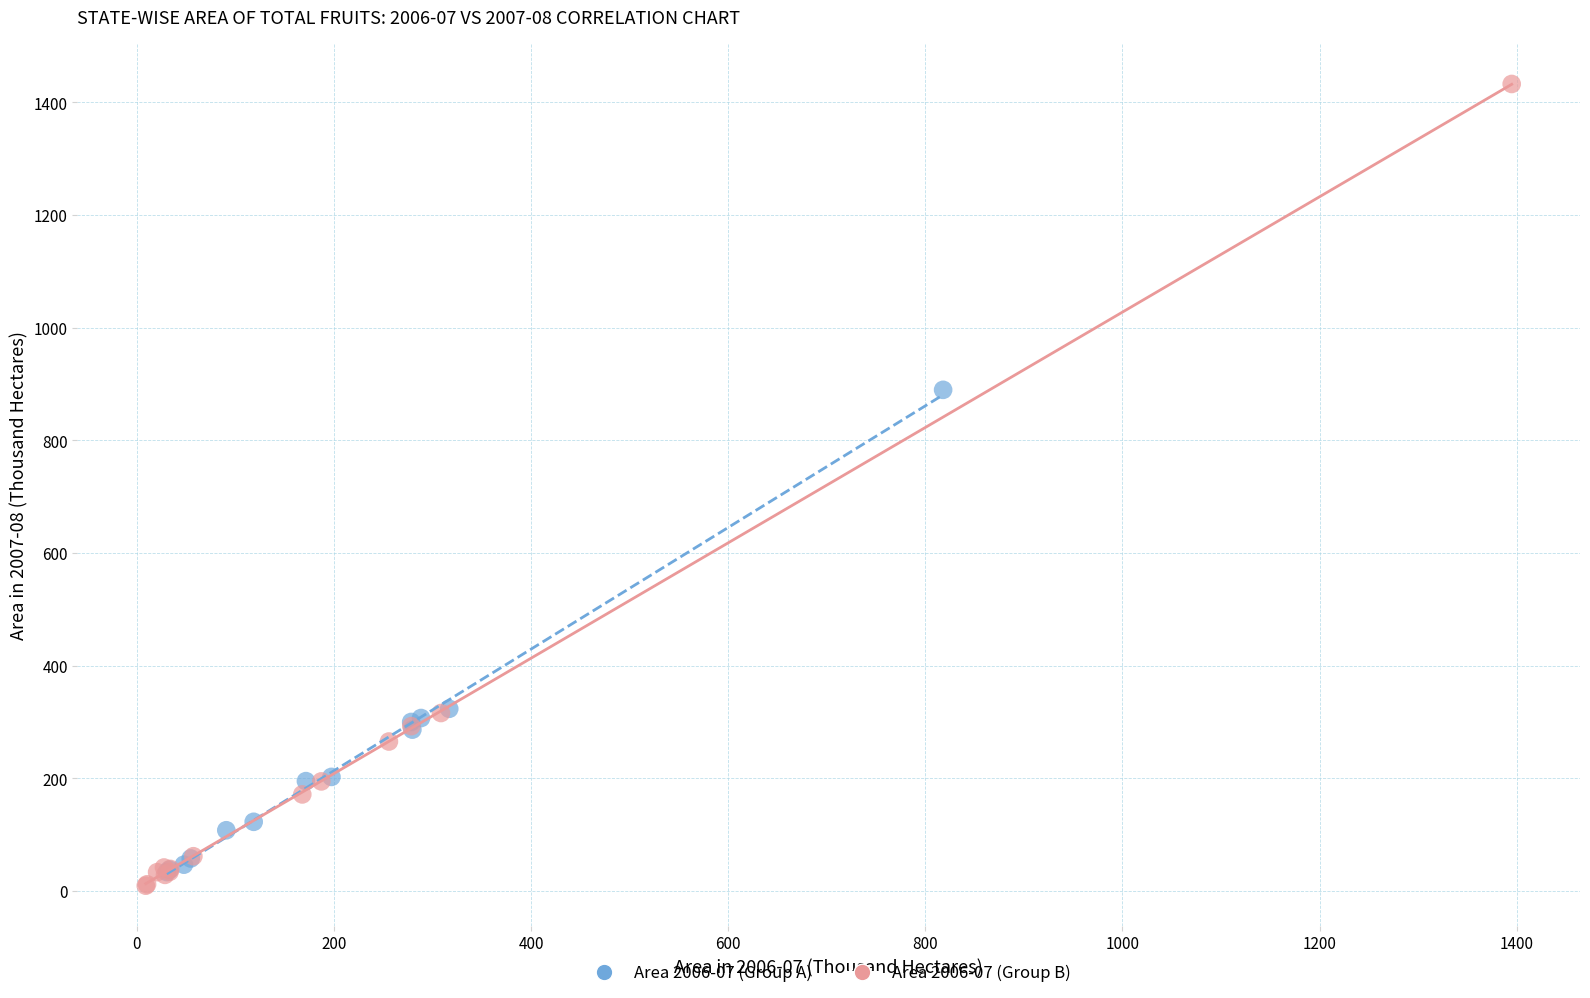

Which series has the widest spread of Y values?

Area 2006-07 (Group B)